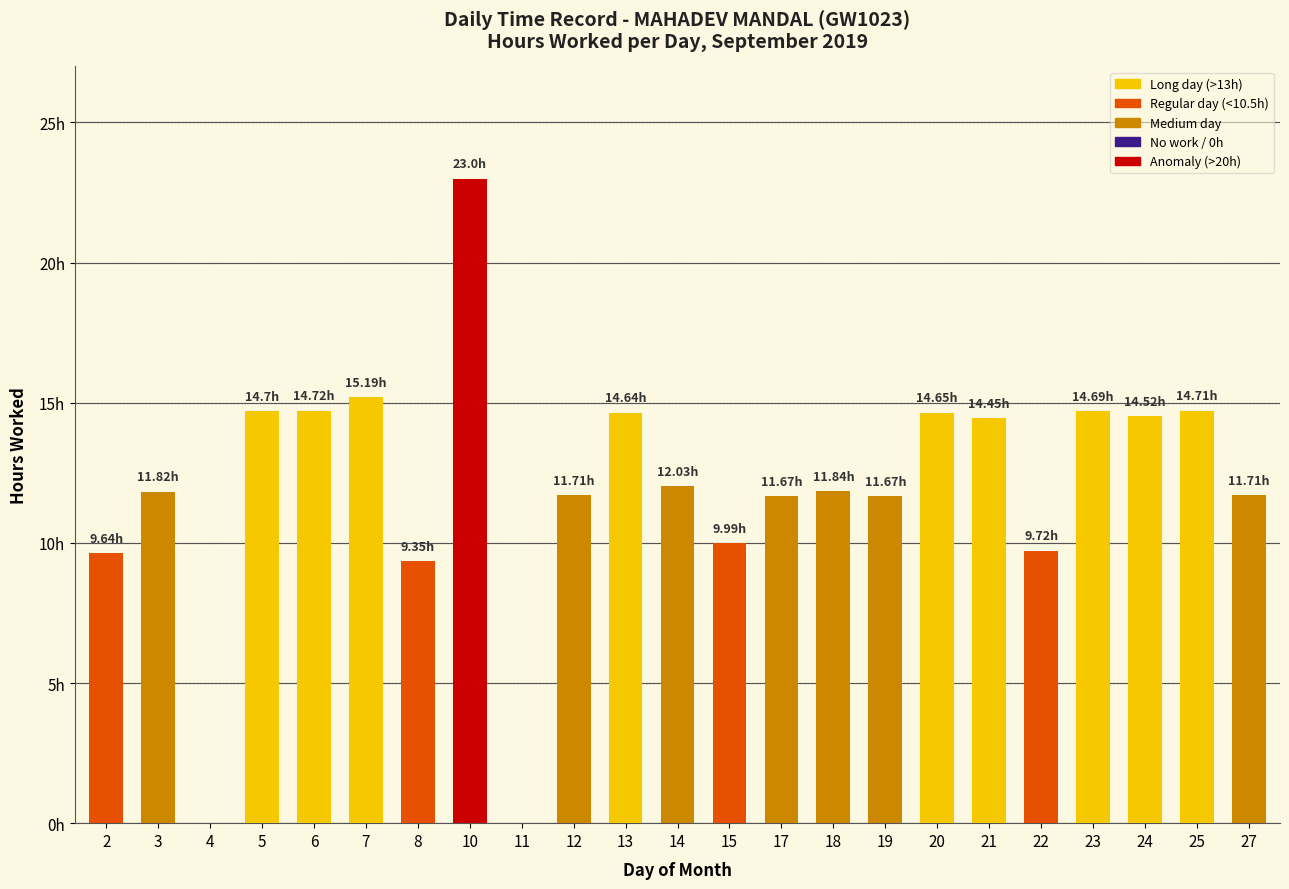

What is the difference between the maximum and minimum values?

23.0